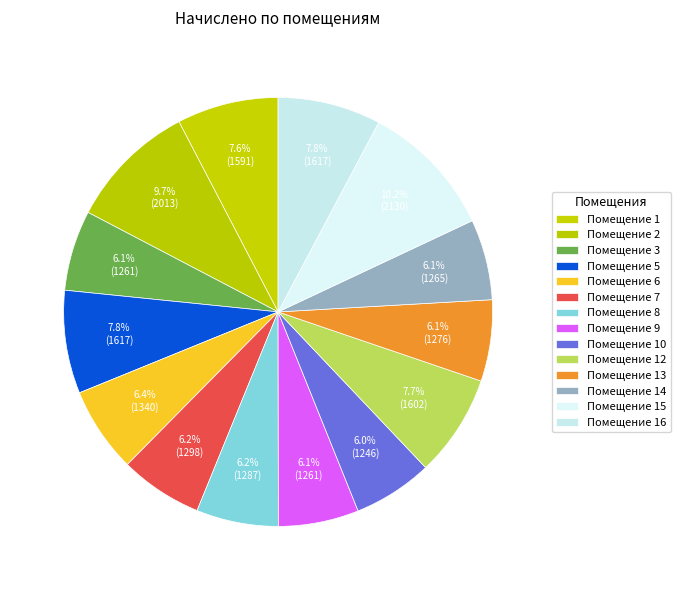

Which category has the biggest portion of the pie?

15